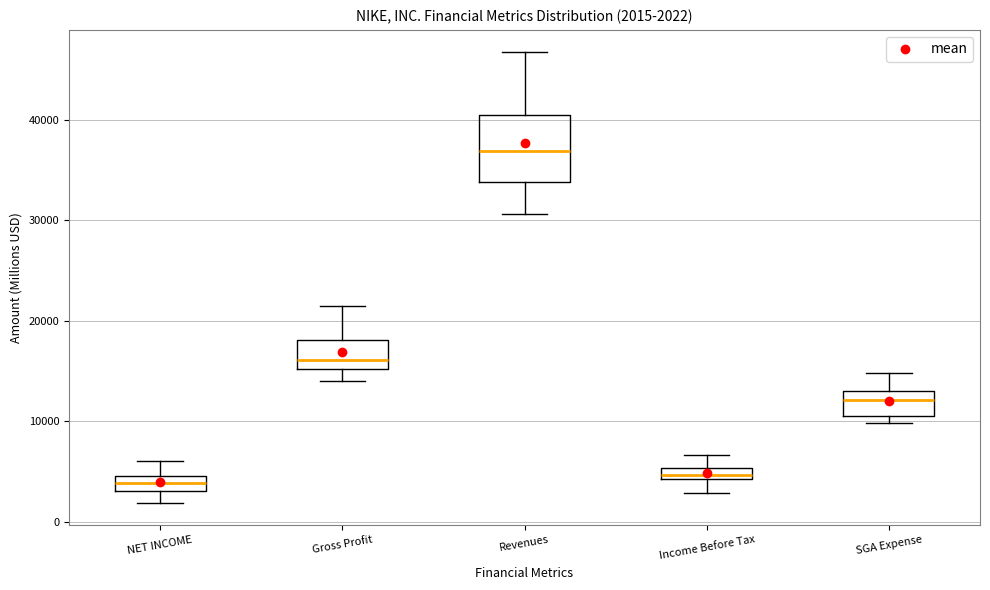

Which box is the tallest, from its lower edge to its upper edge?

Revenues